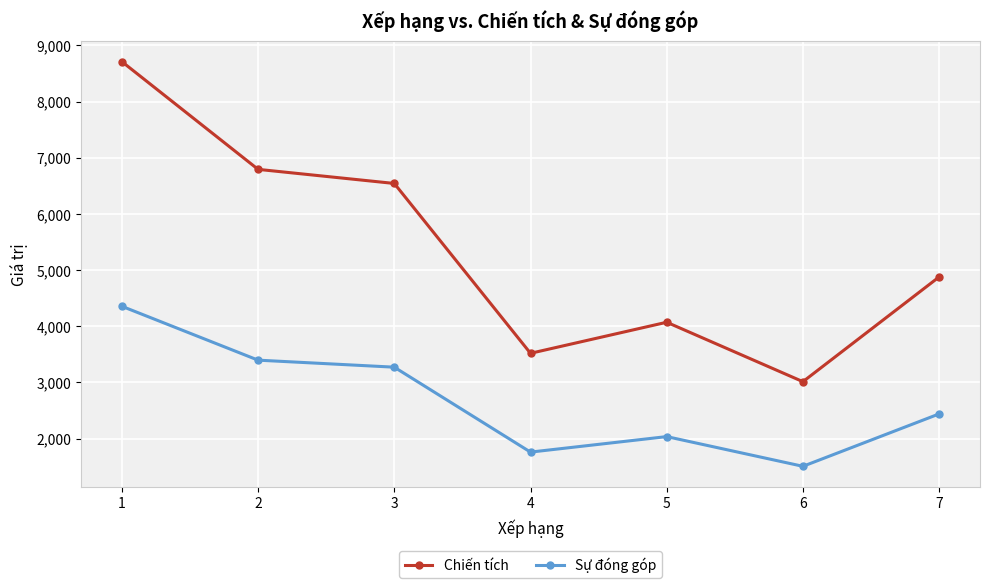

True or false: Chiến tích and Sự đóng góp intersect in this chart.

False